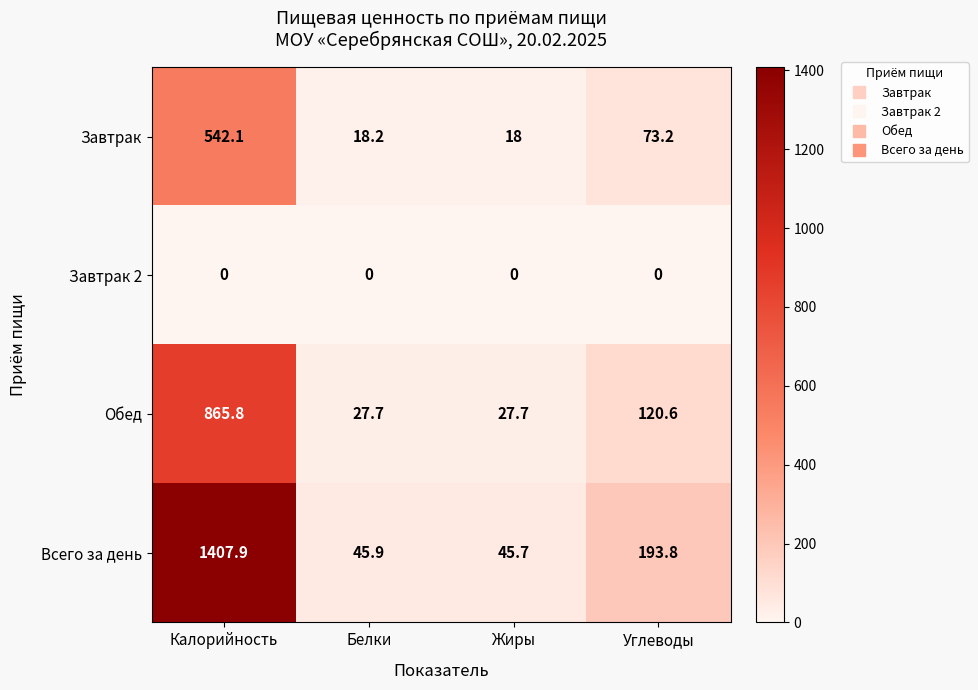

Between Калорийность and Белки, which series saw the biggest shift?

Всего за день